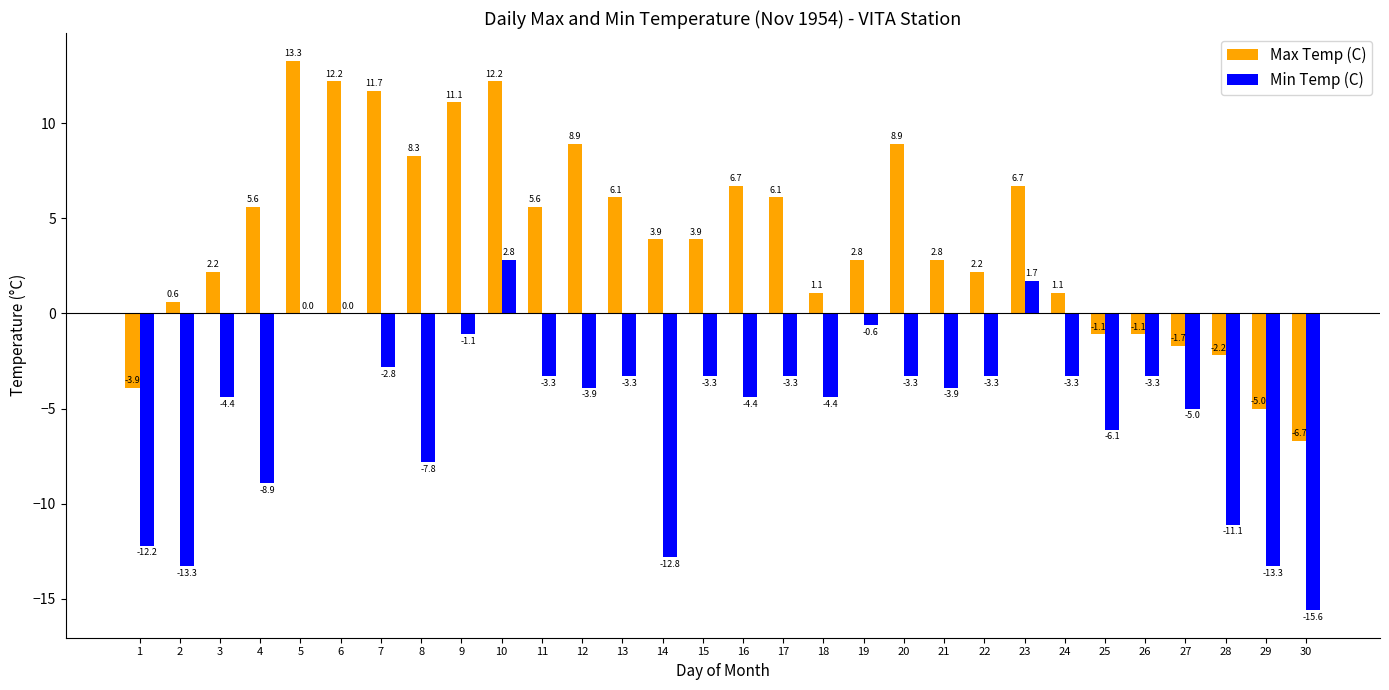

How many values in the Max Temp (C) series exceed 3?

16